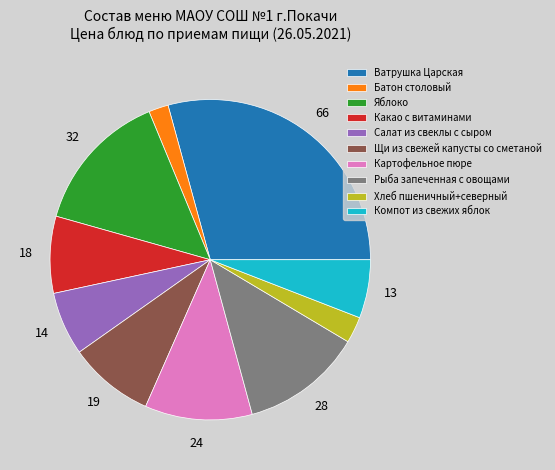

True or false: Компот из свежих яблок accounts for 14% of the total.

False